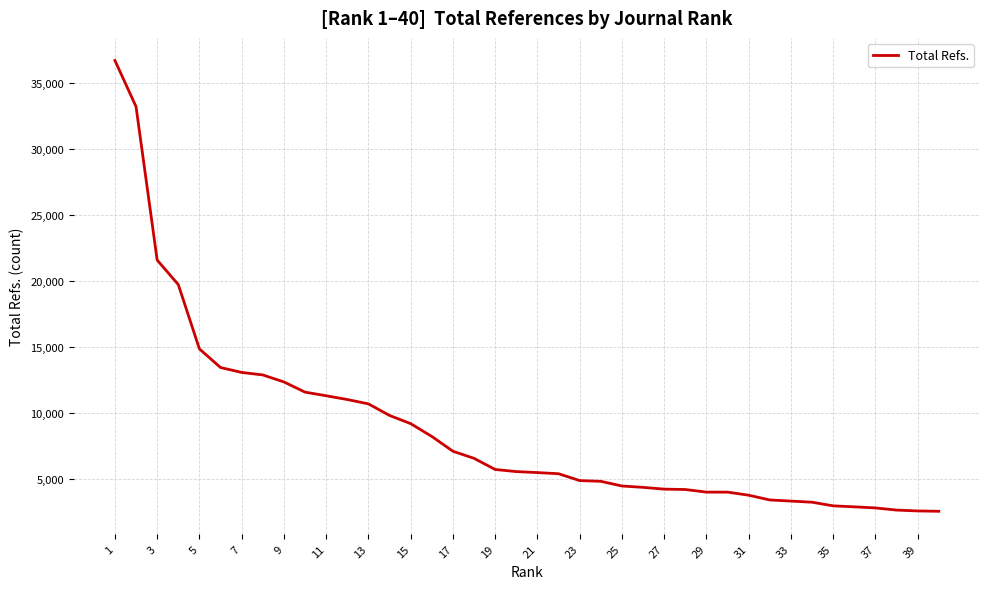

What is the smallest value displayed?

2583